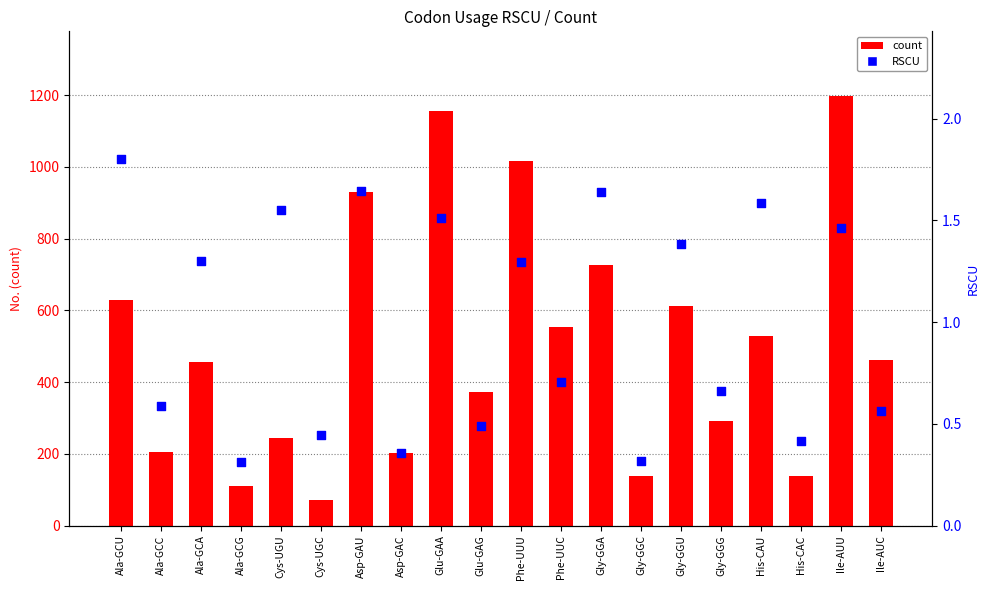

What are all the series names shown in the legend?

count, RSCU